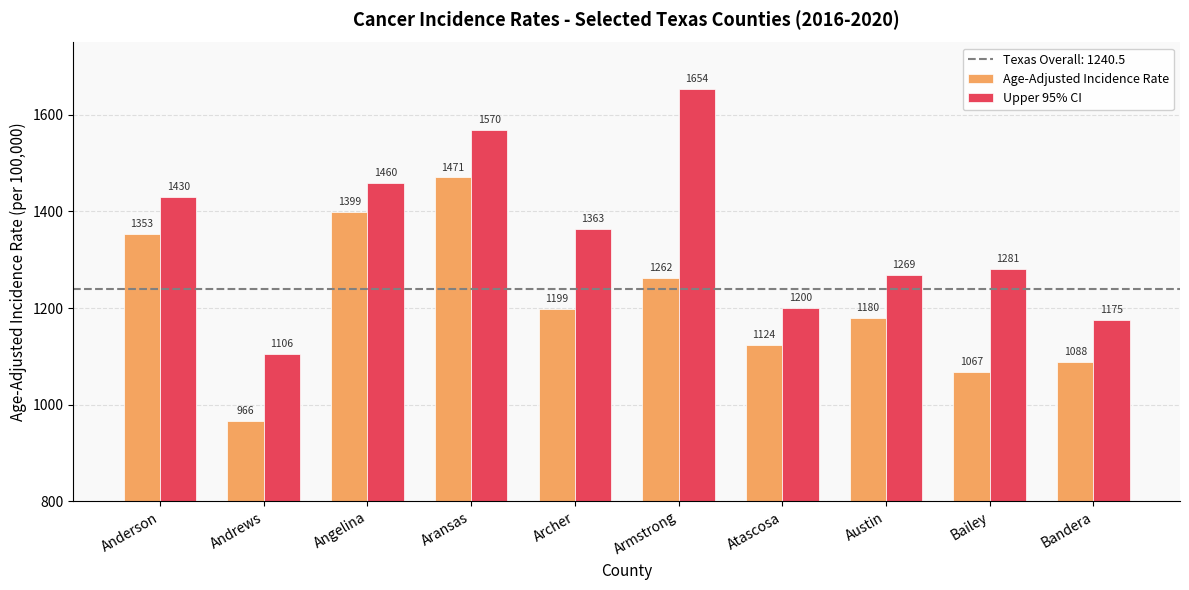

Does the chart contain any negative values?

No